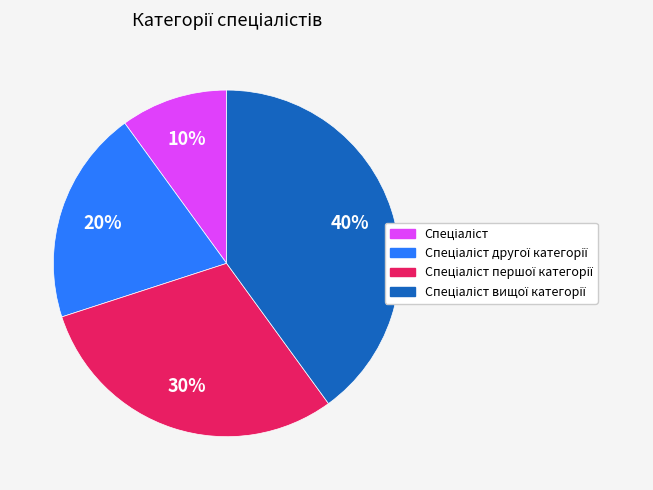

How many segments does this pie chart have?

4